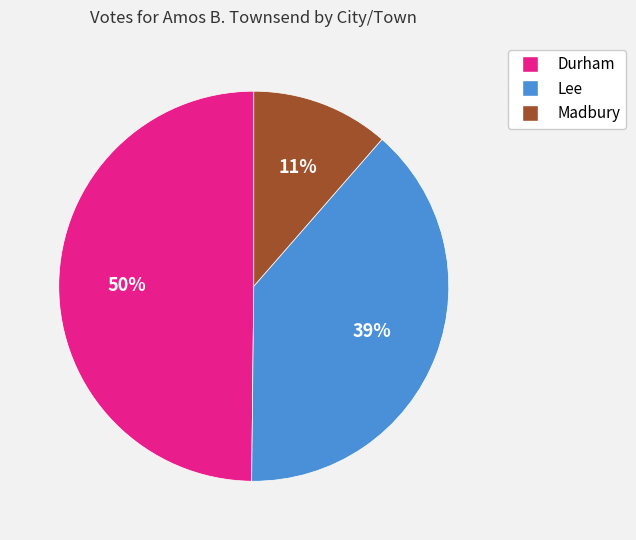

The Durham slice represents 50% of the pie. True or false?

True